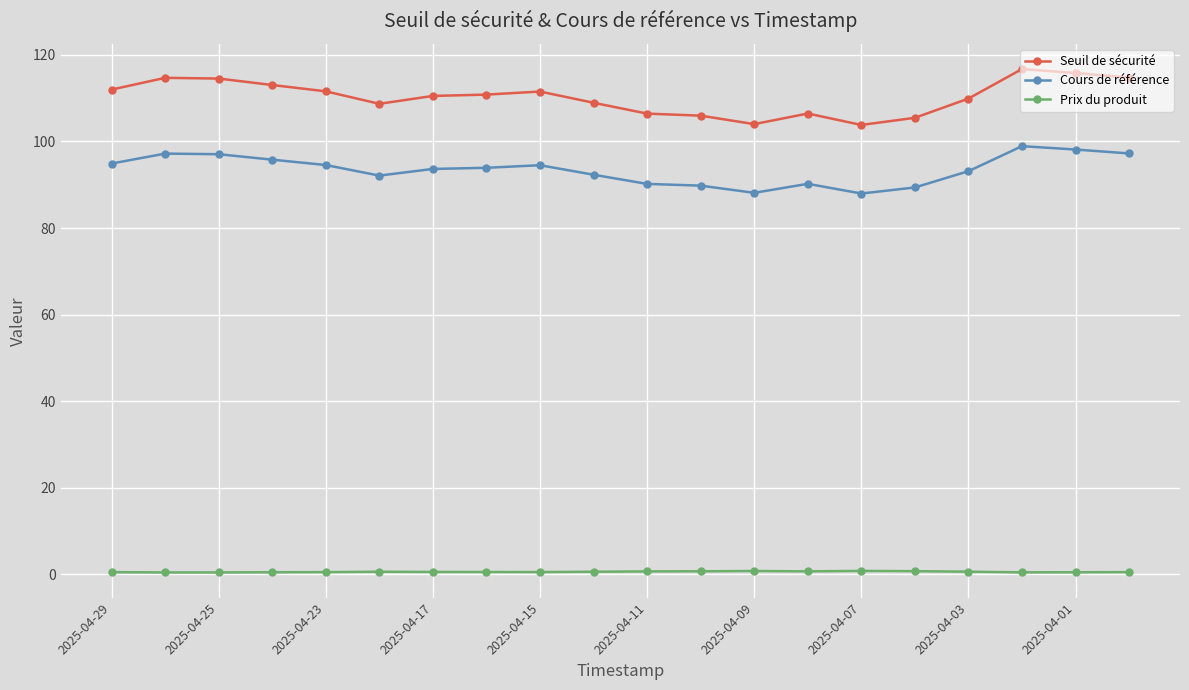

List the series in order of their overall mean, highest first.

Seuil de sécurité, Cours de référence, Prix du produit